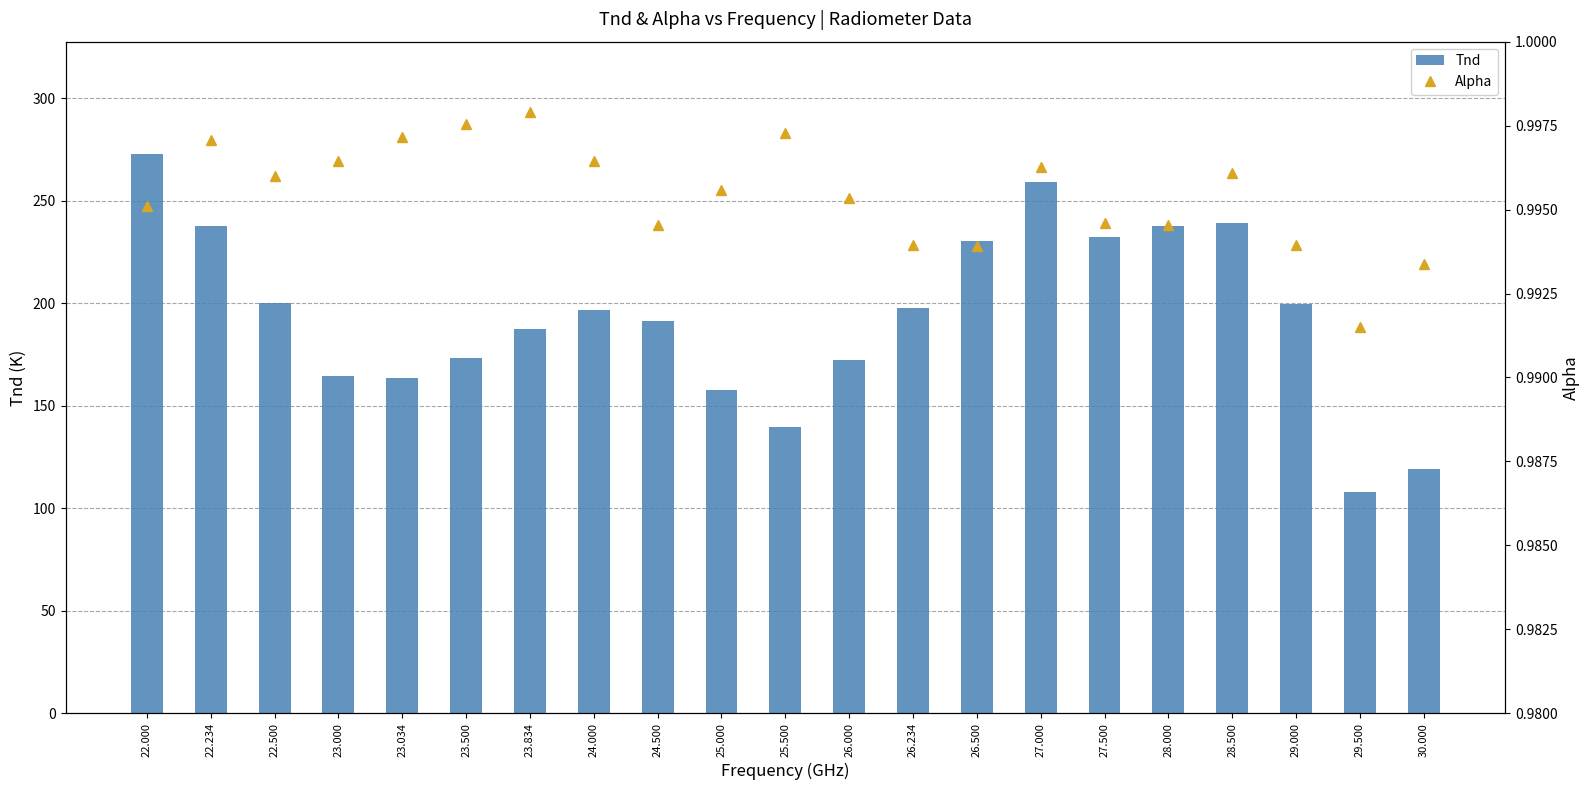

Reading right to left, list all the values displayed in this chart.

Tnd: 30.000=119.2	29.500=107.8	29.000=199.6	28.500=239.1	28.000=237.7	27.500=232.5	27.000=259.2	26.500=230.6	26.234=197.6	26.000=172.6	25.500=139.8	25.000=157.9	24.500=191.2	24.000=197.0	23.834=187.4	23.500=173.1	23.034=163.7	23.000=164.4	22.500=200.0	22.234=237.7	22.000=273.1
Alpha: 30.000=1.0	29.500=1.0	29.000=1.0	28.500=1.0	28.000=1.0	27.500=1.0	27.000=1.0	26.500=1.0	26.234=1.0	26.000=1.0	25.500=1.0	25.000=1.0	24.500=1.0	24.000=1.0	23.834=1.0	23.500=1.0	23.034=1.0	23.000=1.0	22.500=1.0	22.234=1.0	22.000=1.0